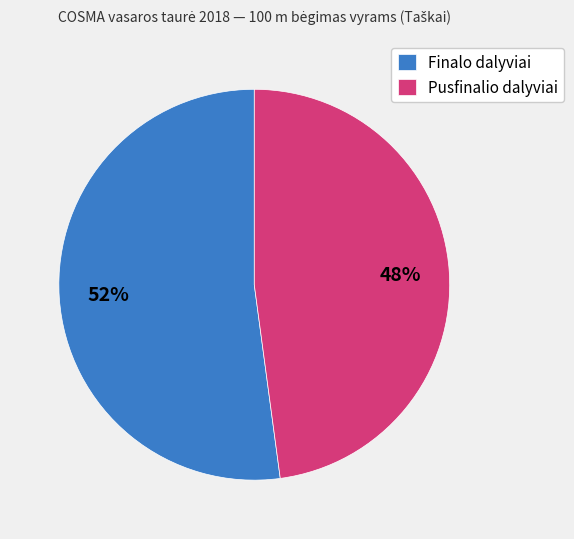

Is it true that Pusfinalio dalyviai is 48% of the pie?

True